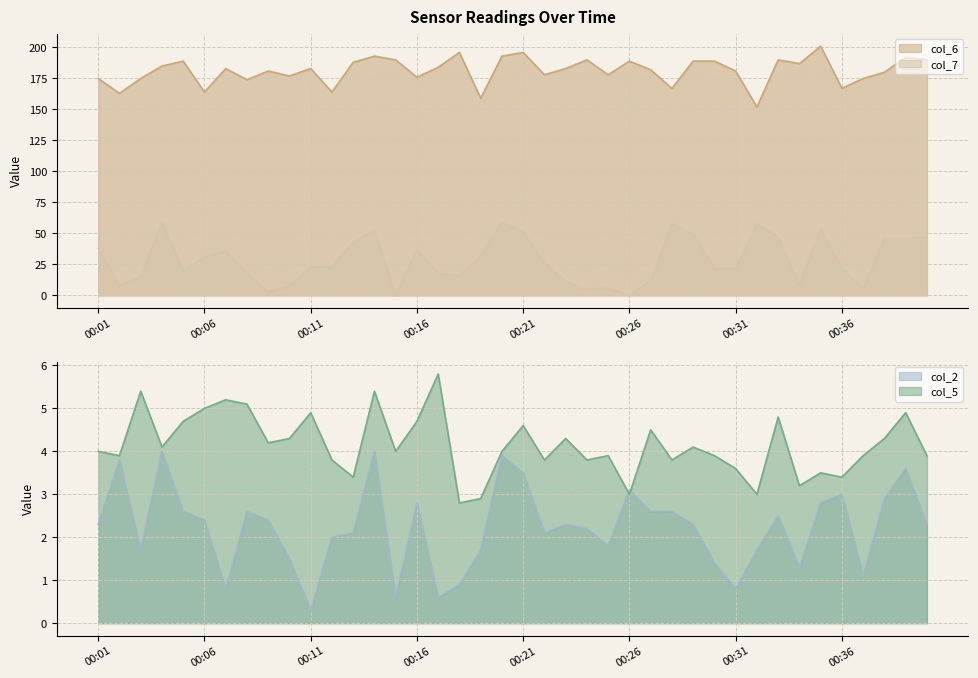

True or false: col_5 and col_7 intersect in this chart.

True